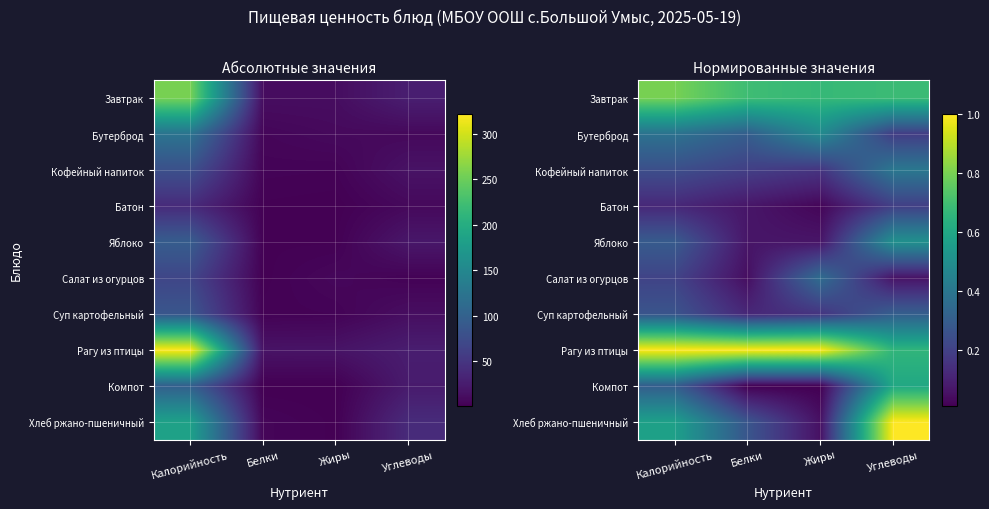

What is the total value across all series at Калорийность?

4.2